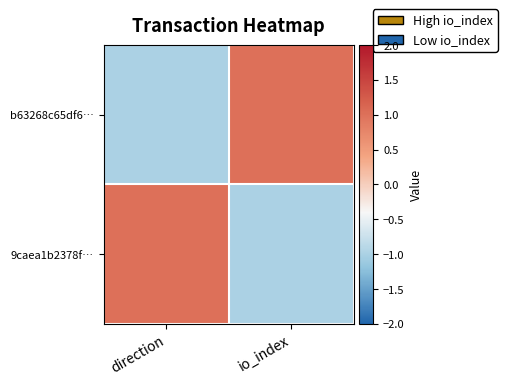

Which has a higher value, io_index or direction?

io_index